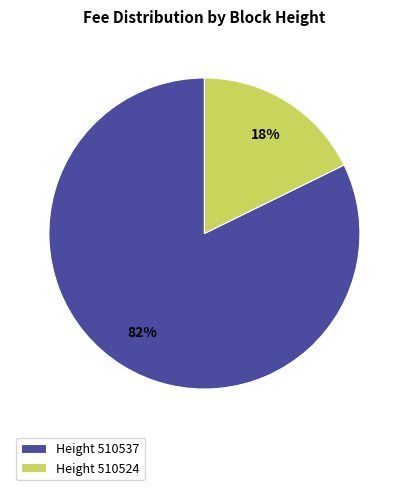

Which has a higher value, Height 510537 or Height 510524?

Height 510537